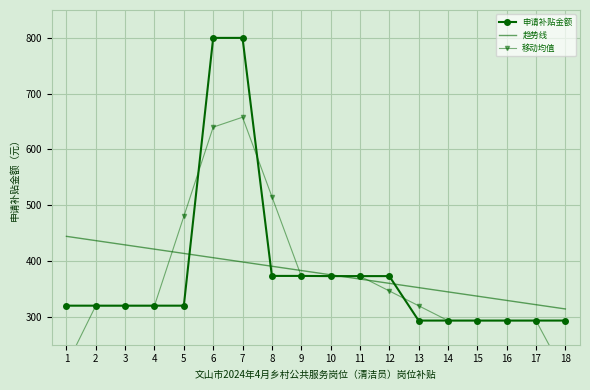

Between which two adjacent categories do 申请补贴金额 and 趋势线 first intersect?

5 and 6